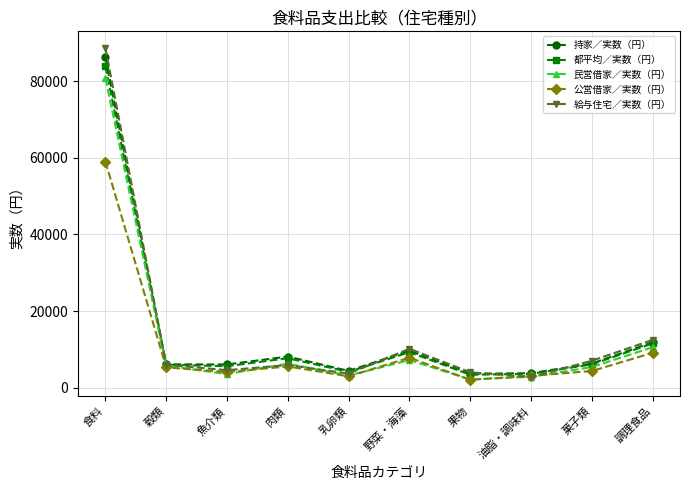

In 持家／実数（円）, how many points are lower than both neighbors (excluding endpoints)?

3